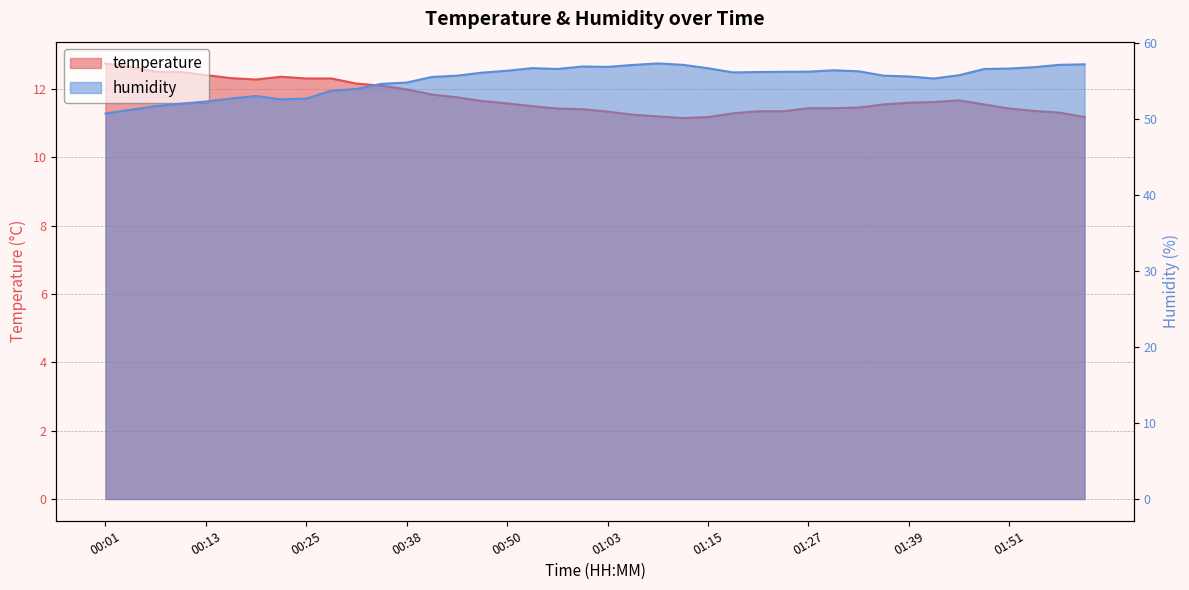

At how many categories does at least one series exceed 13?

40